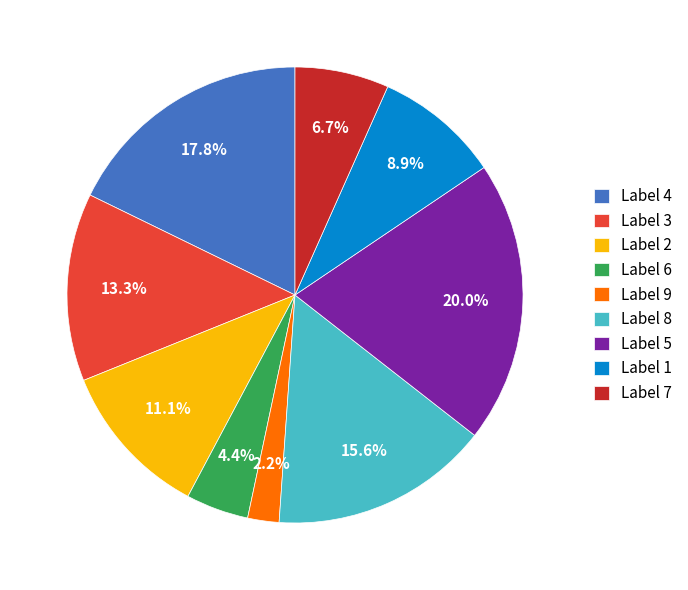

Between Label 7 and Label 9, which is larger?

Label 7